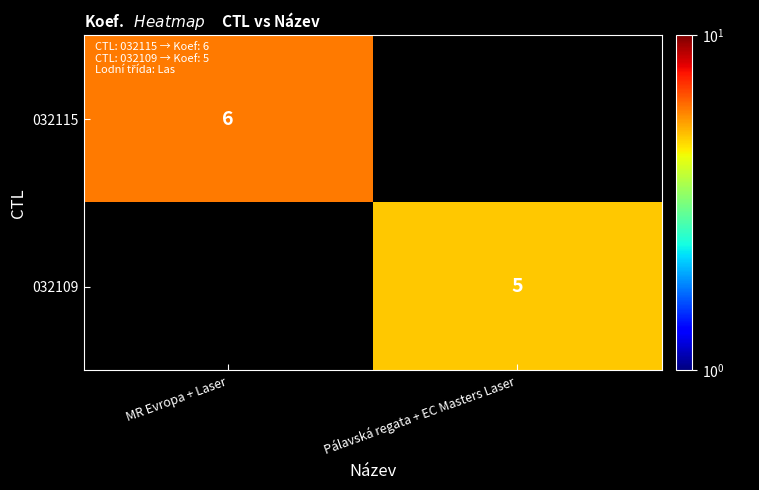

Is it true that 032109 equals 5 at Pálavská regata + EC Masters Laser?

True